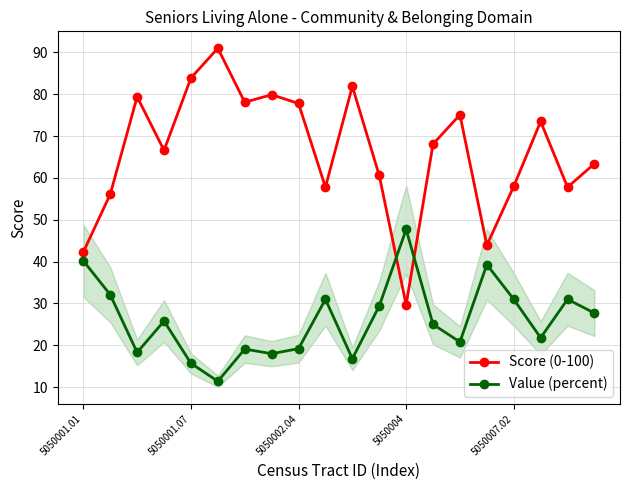

What is the maximum value for Value (percent)?

47.7